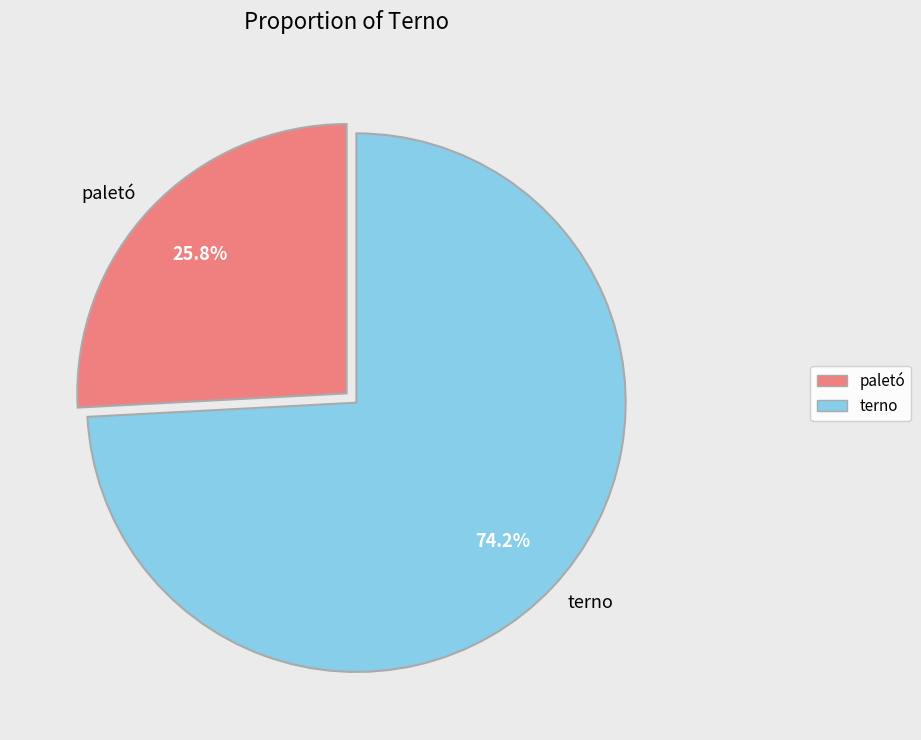

What is the ratio of the value at paletó to the value at terno?

0.3